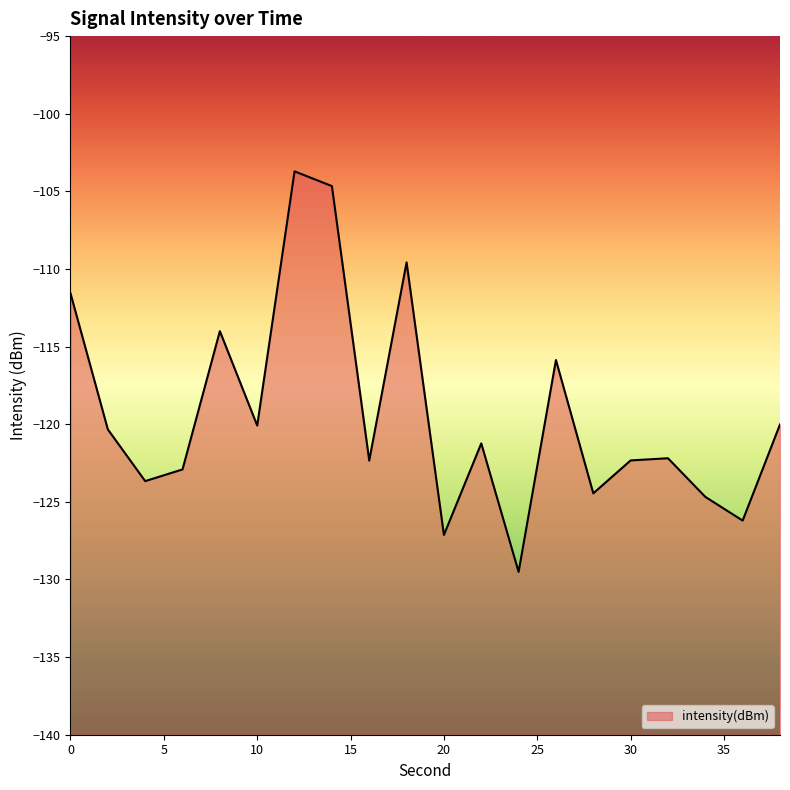

What is the change in value from 12 to 34?

-21.0